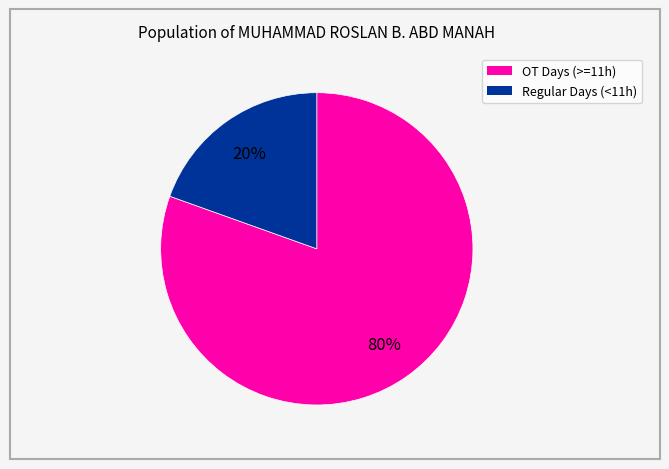

Is there a majority slice in this chart?

Yes